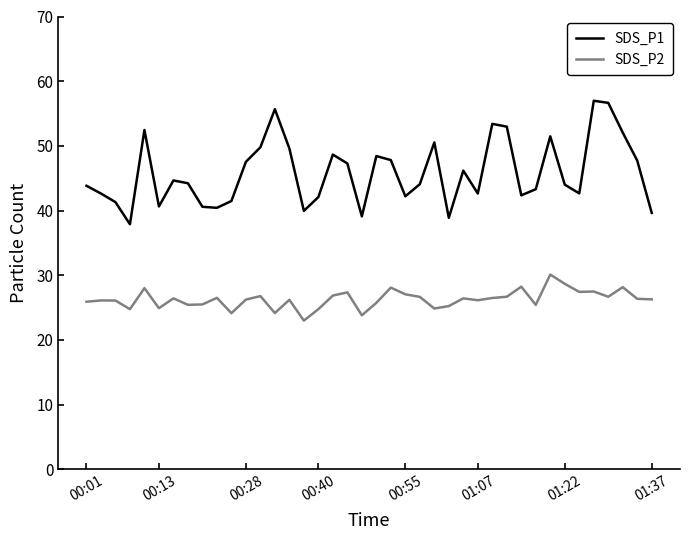

True or false: SDS_P1 and SDS_P2 cross at least once.

False